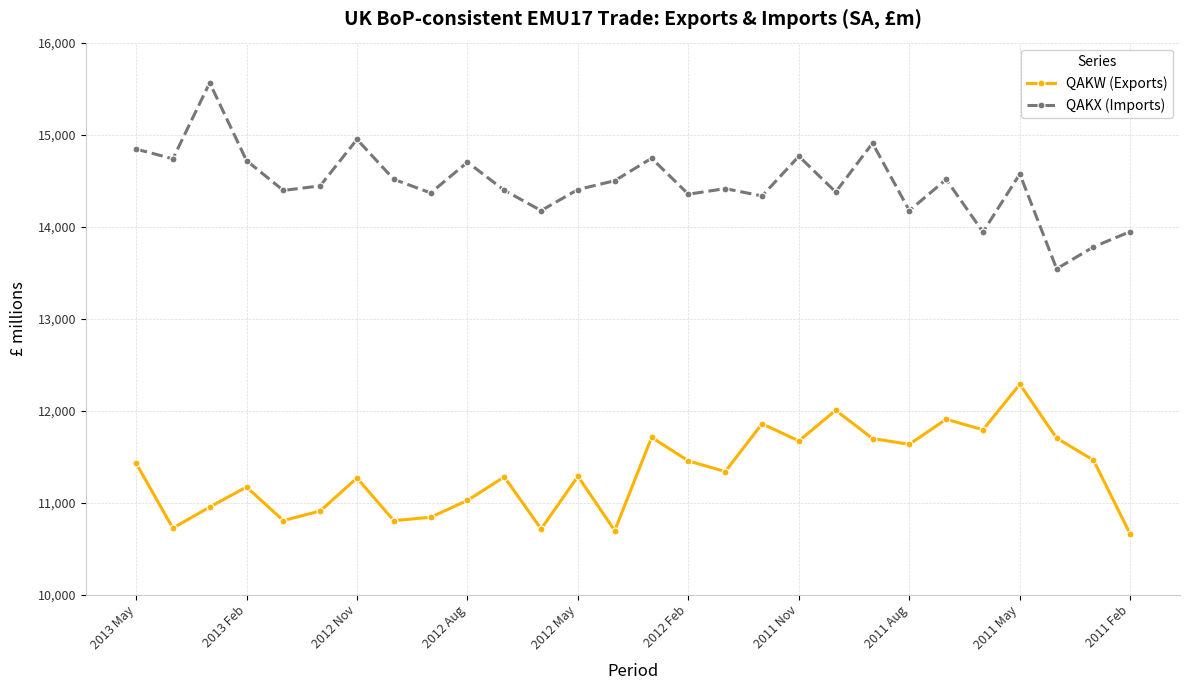

List the series in order of their peak value, lowest first.

QAKW (Exports), QAKX (Imports)